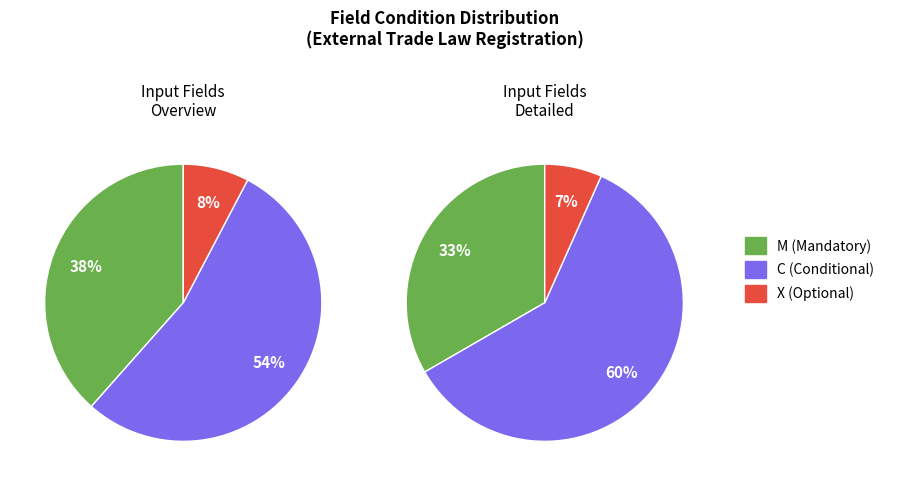

Between C and M, which is larger?

C